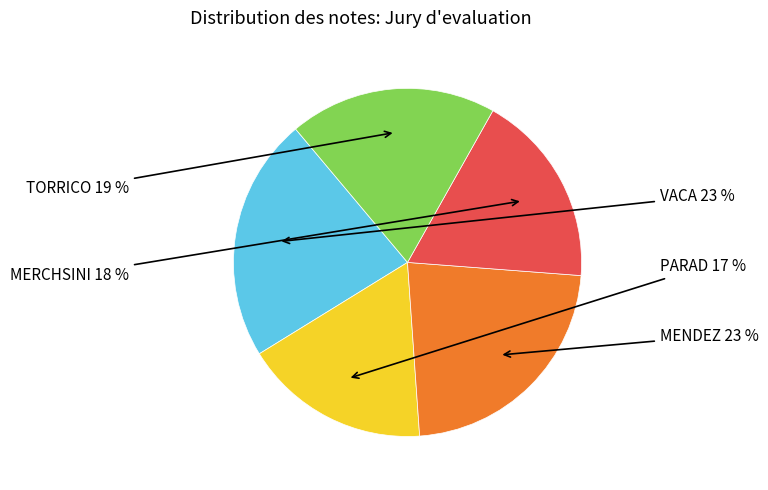

To the nearest percent, what is the average slice percentage?

20%